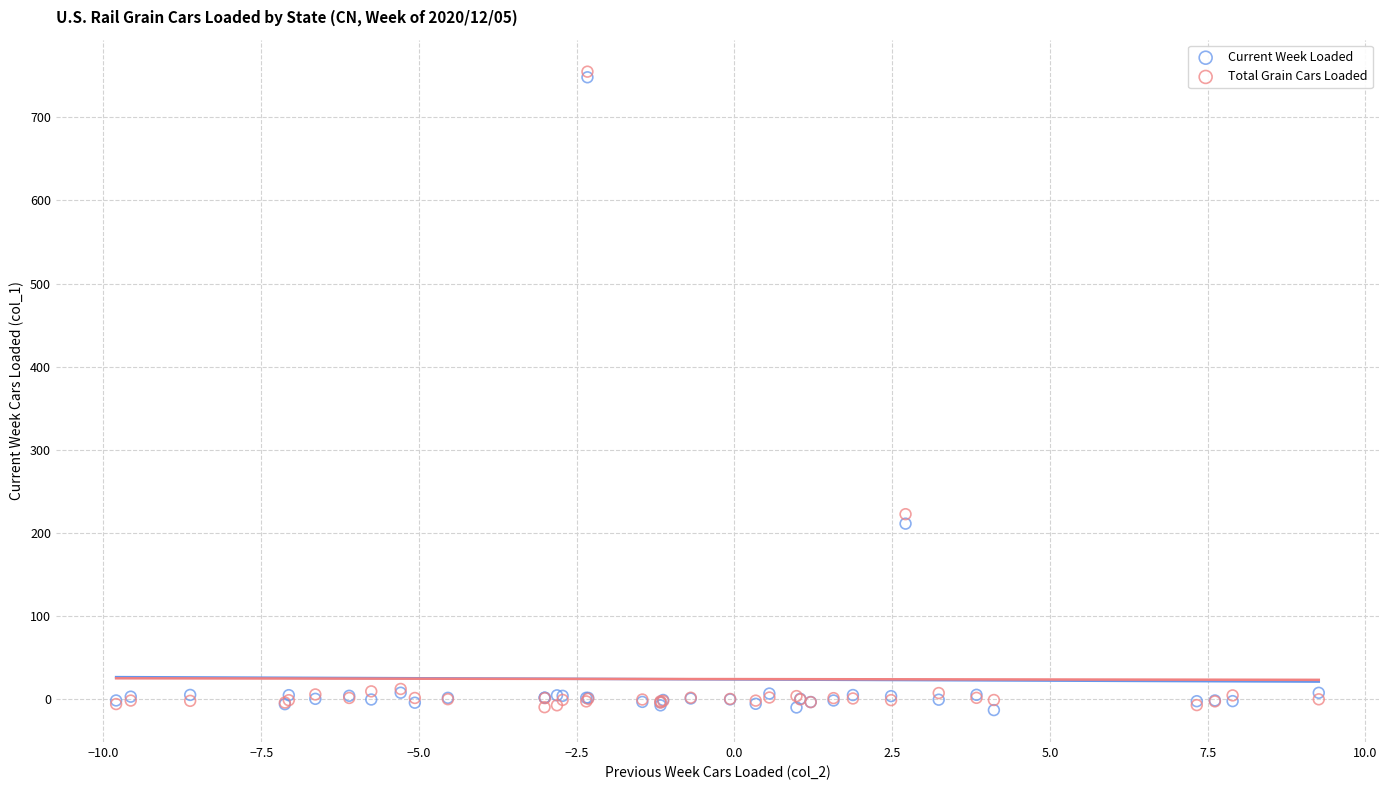

In the Current Week Loaded series, what Y value is closest to 367?

211.2